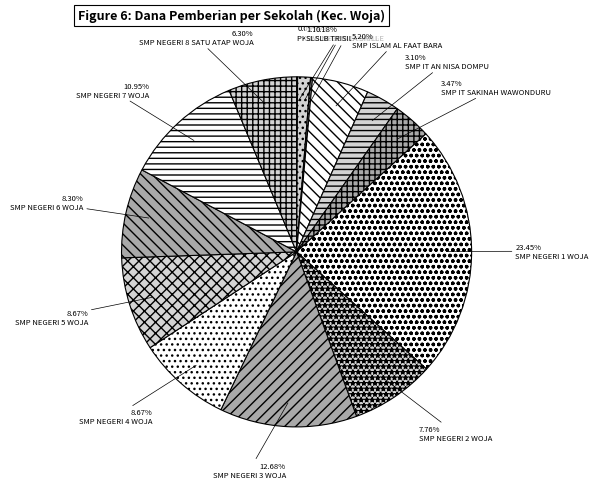

What is the ratio of the value at SLB NEGERI DOMPU to the value at SMP NEGERI 2 WOJA?

0.2